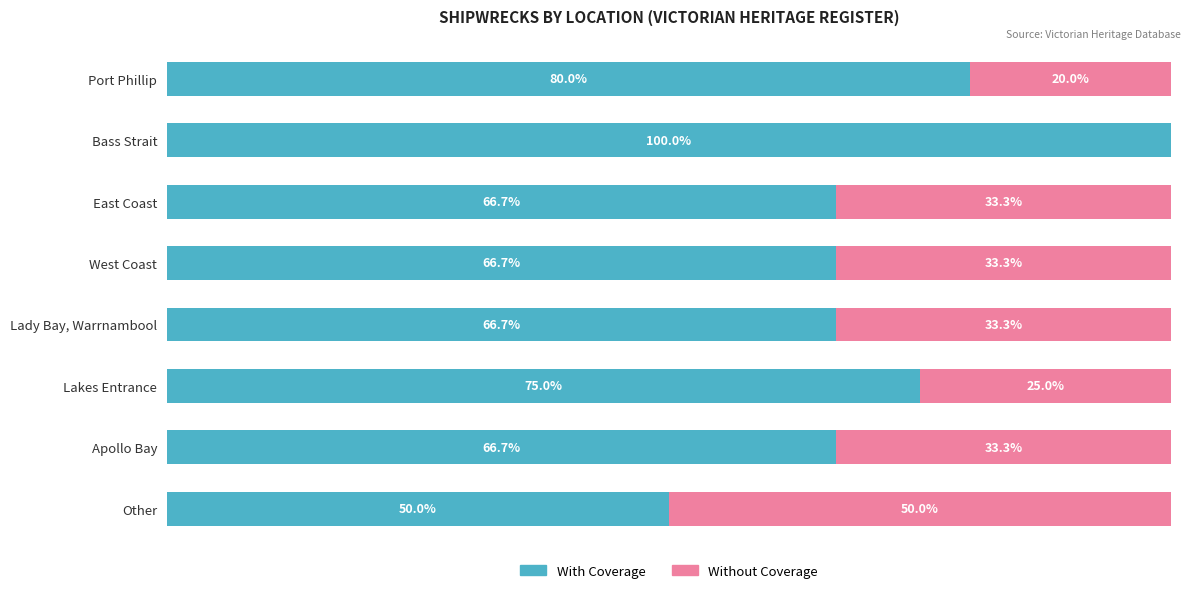

Which category has the highest value in the With Coverage series?

Bass Strait